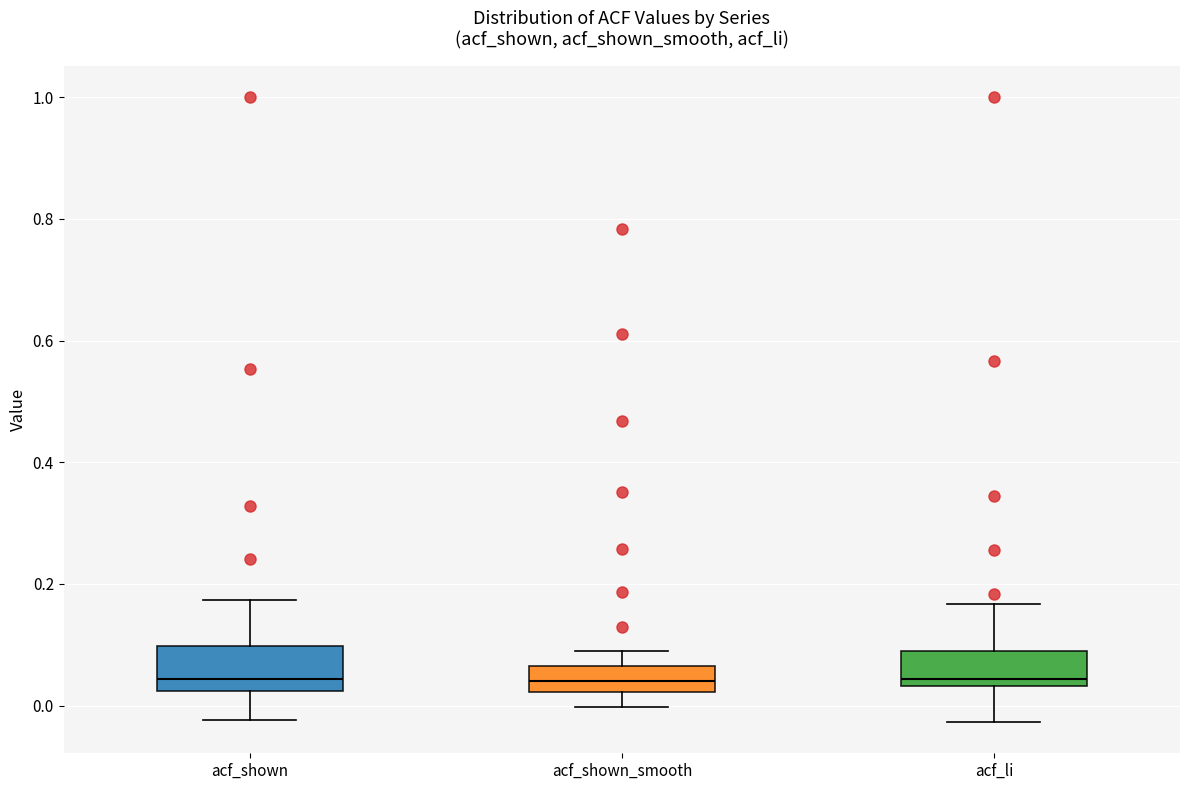

Reading left to right, read every box against the y-axis: the position of its median line, the range the box covers, and the ends of its whiskers. The values are not printed on the chart, so give them approximately, as read against the axis.

acf_shown: median 0.04, box 0.02 to 0.10, whiskers -0.02 to 0.18
acf_shown_smooth: median 0.04, box 0.02 to 0.06, whiskers 0.00 to 0.08
acf_li: median 0.04 (just above the box's lower edge), box 0.04 to 0.08, whiskers -0.02 to 0.16